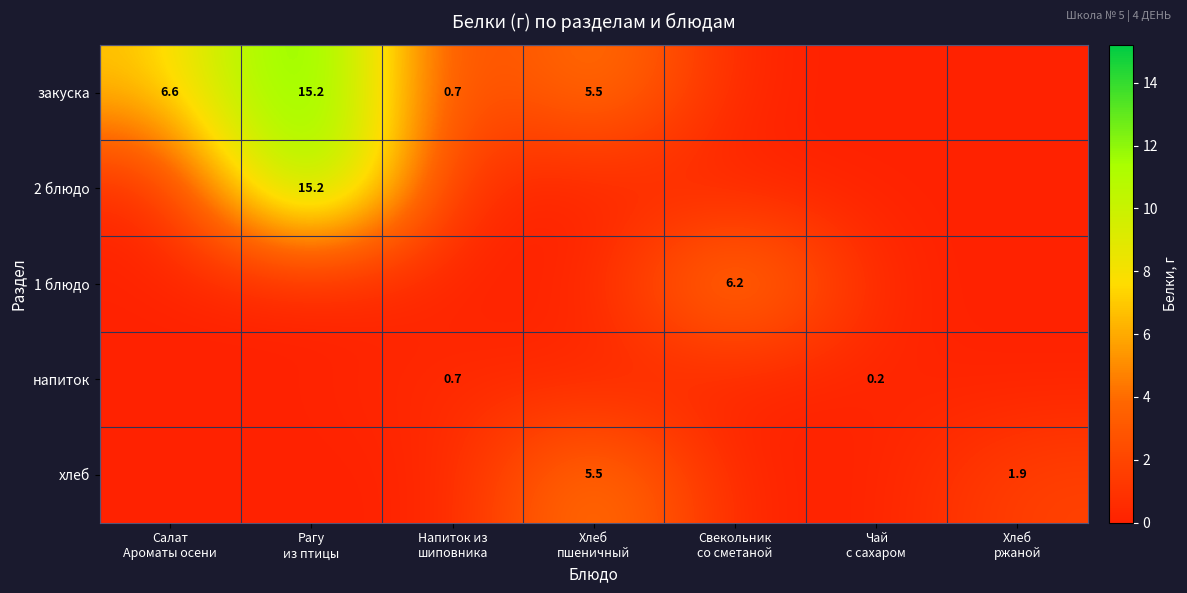

At which label is хлеб closest to 2?

Хлеб ржаной